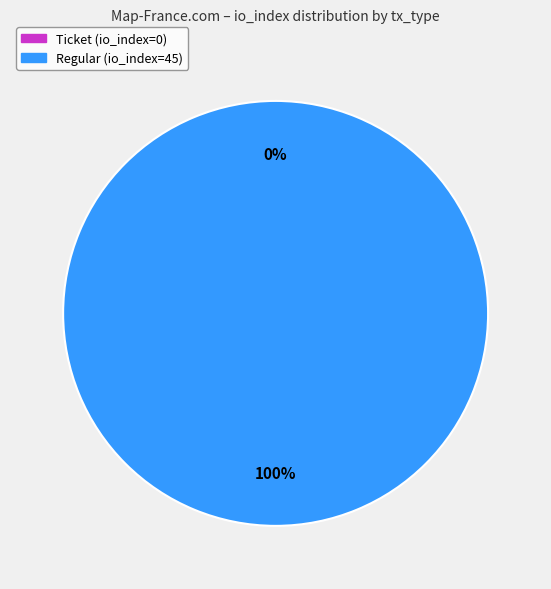

Do Ticket (io_index=0) and Regular (io_index=45) together represent more than half of the pie?

Yes